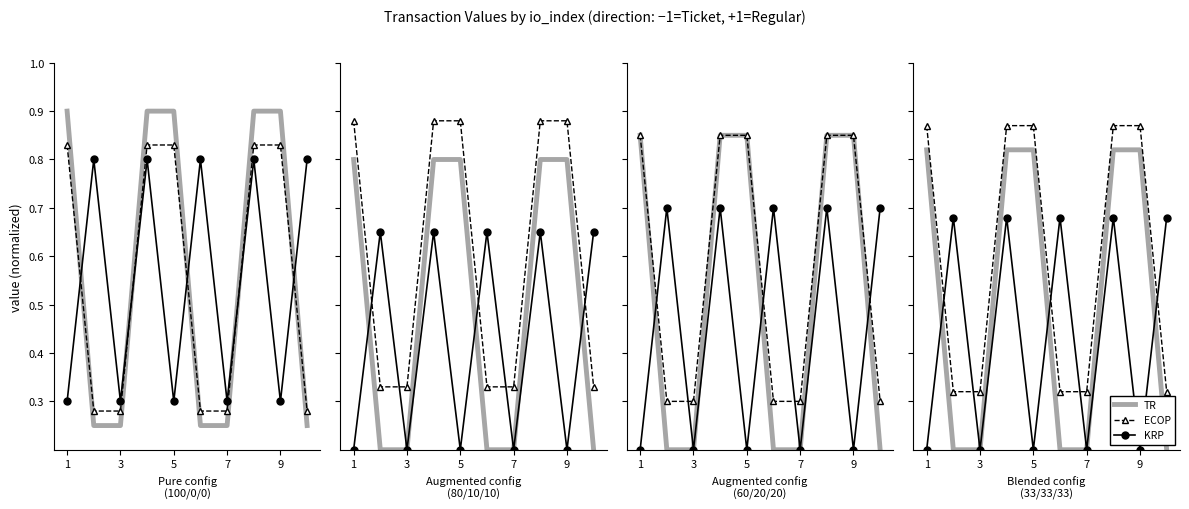

Which series has the largest range (max minus min)?

TR